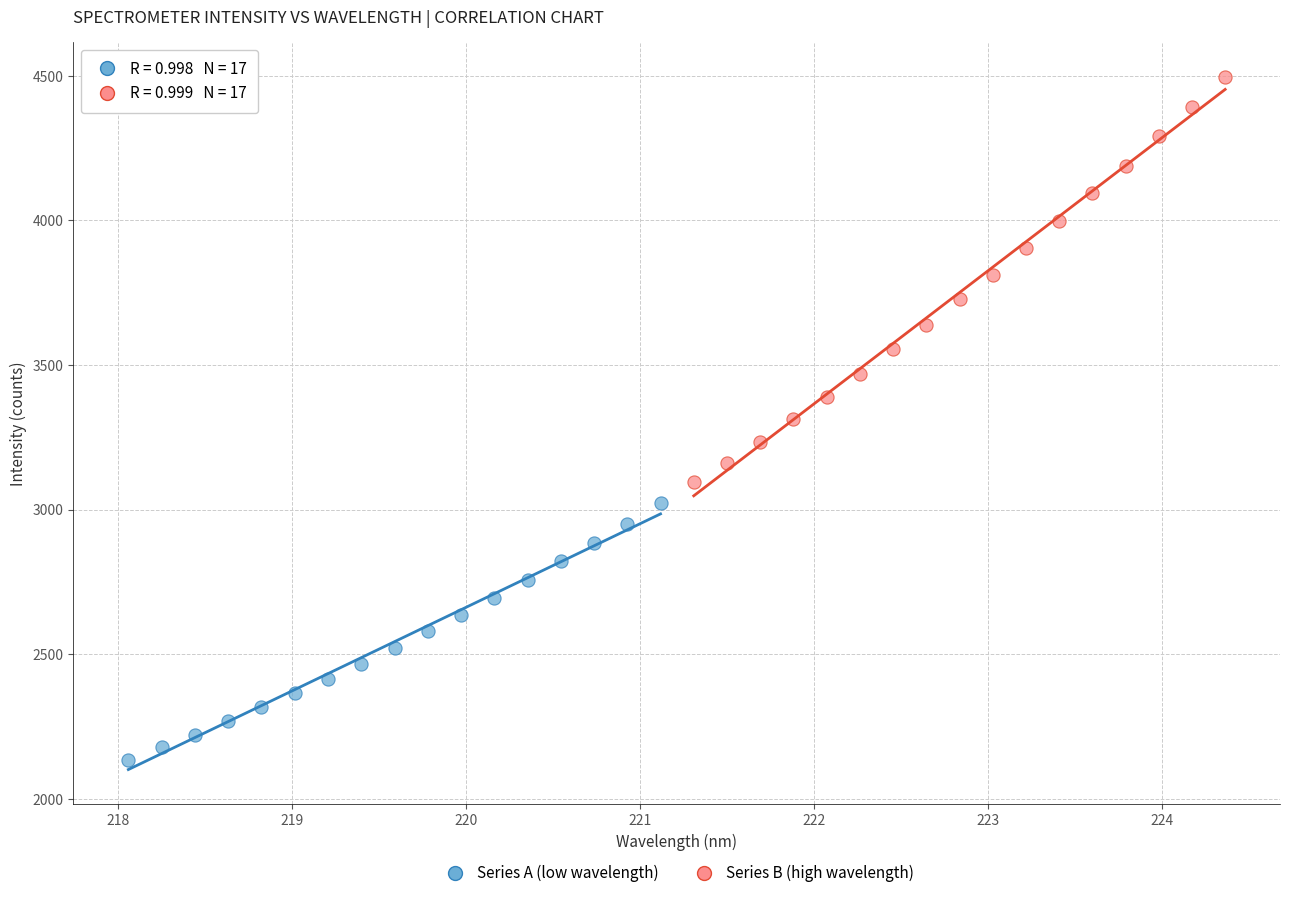

Which series has the largest Y range (max minus min)?

Series B (high wavelength)